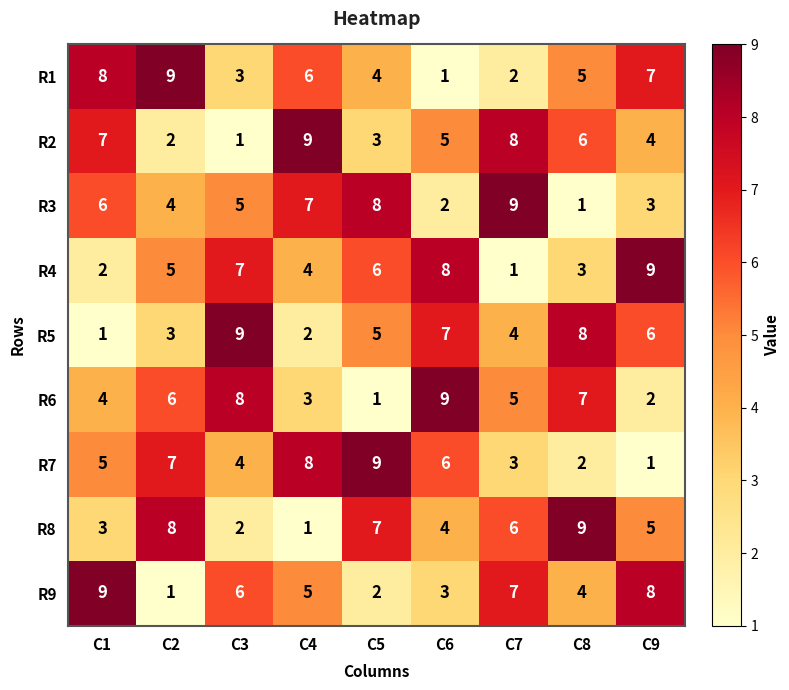

What is the difference between the maximum and minimum values in the R9 series?

8